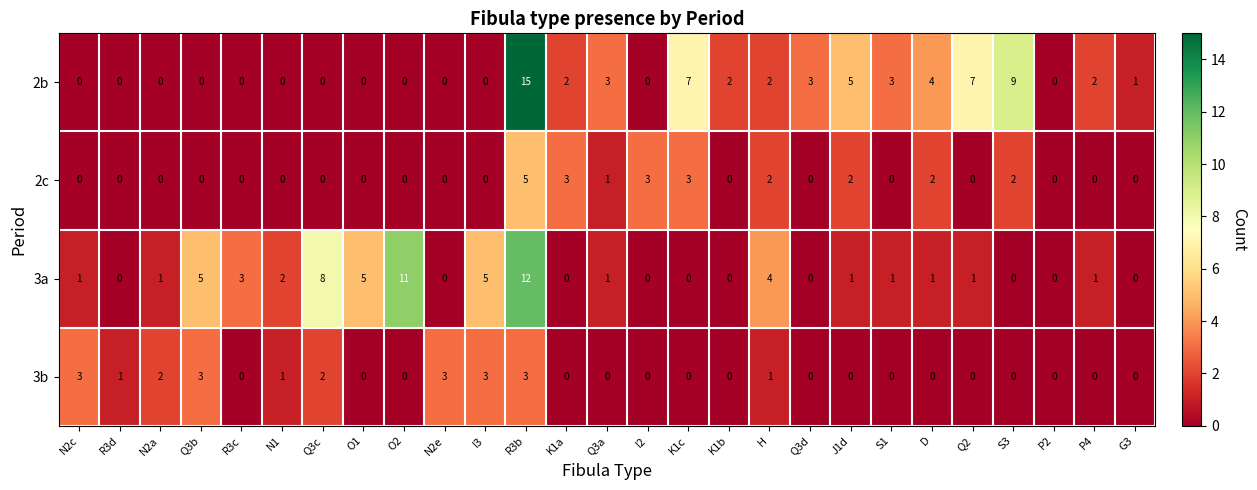

The 3b series shows 4 at N2e. True or false?

False